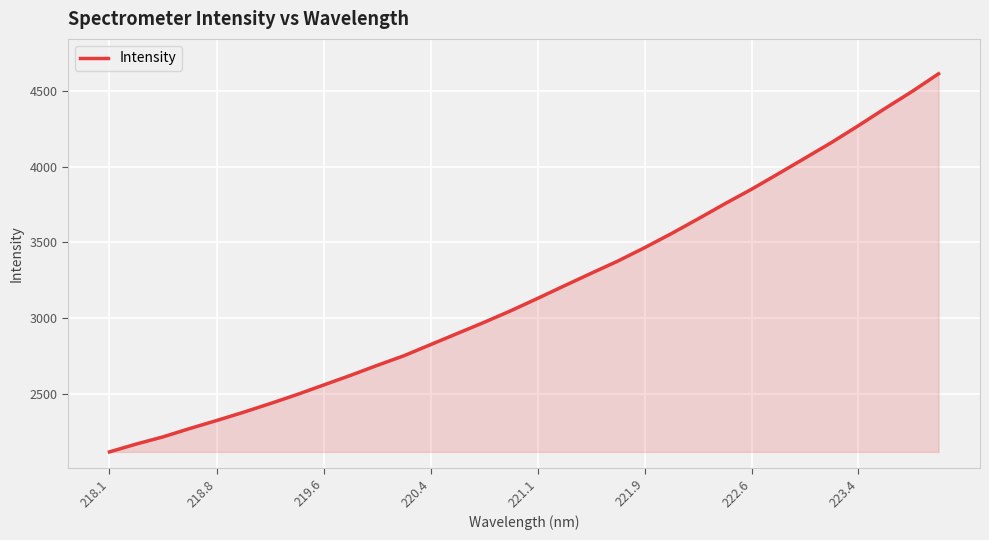

How many lines are shown in the chart?

1